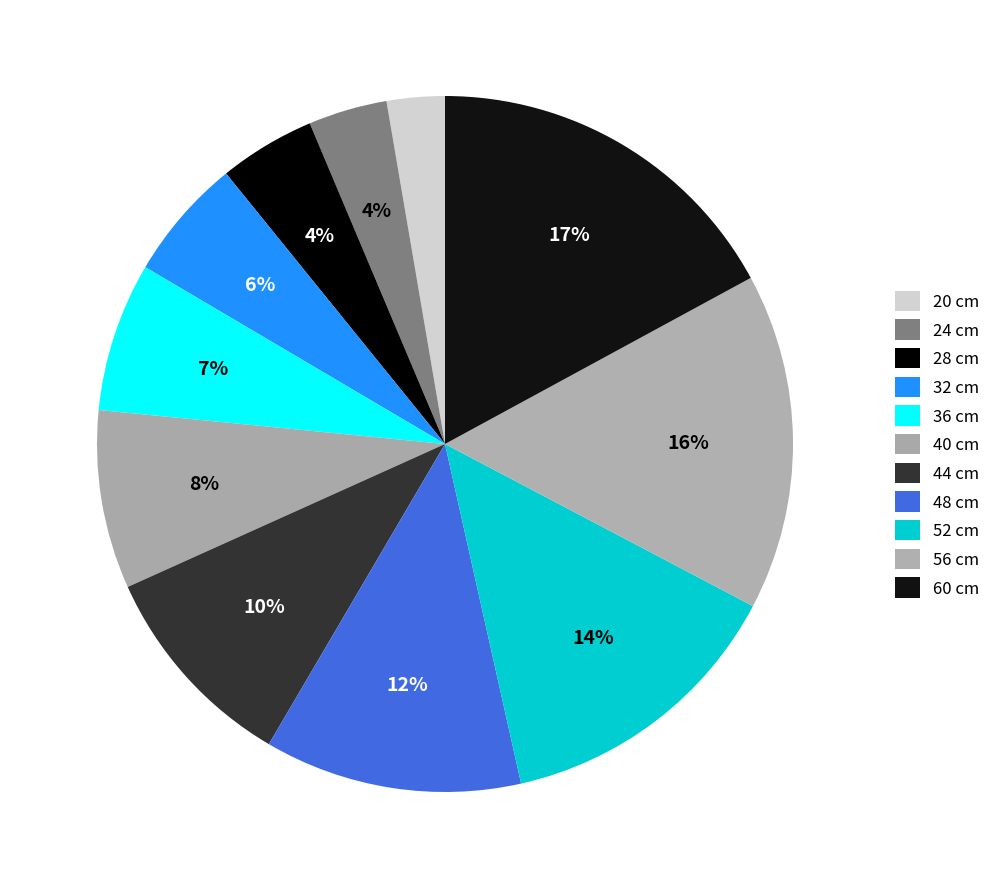

Is it true that 56 is 7% of the pie?

False